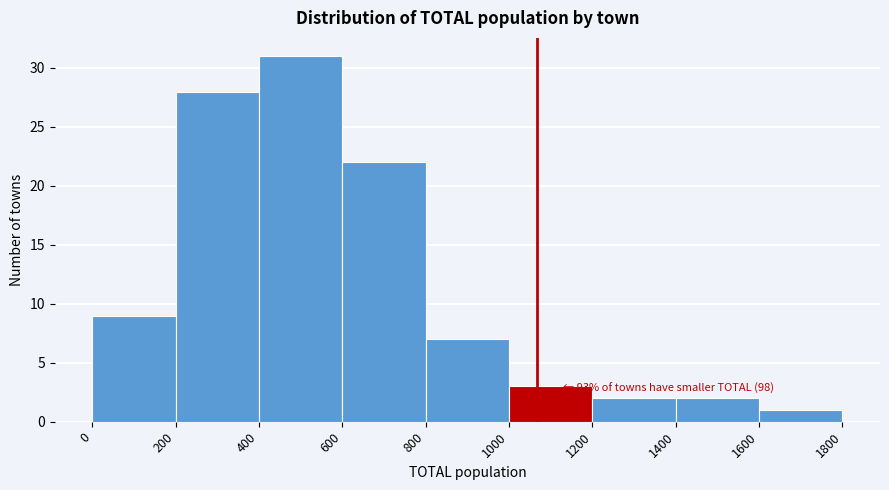

Which range on the x-axis has the tallest bar?

400 to 600